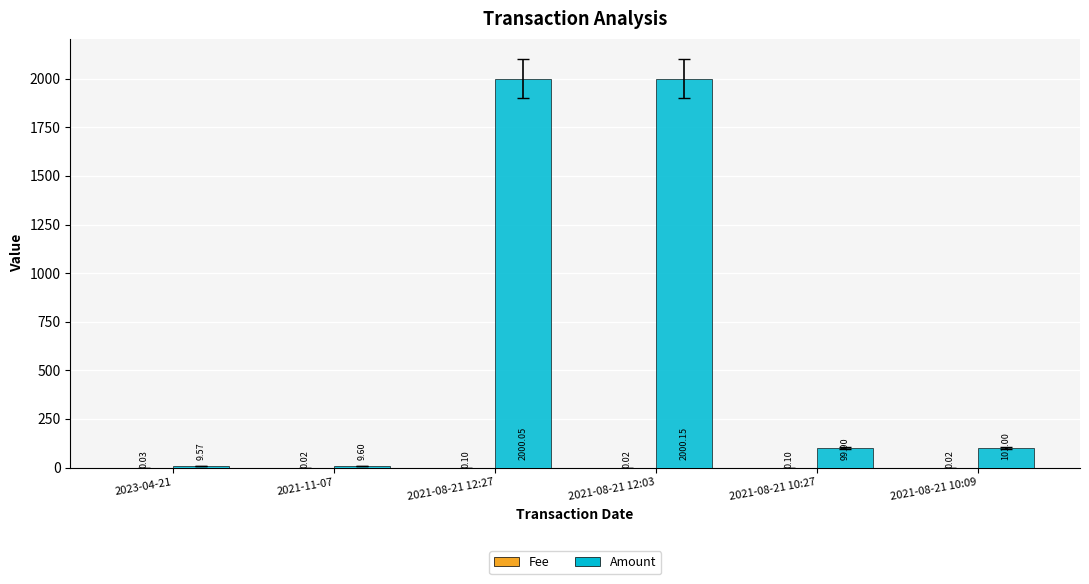

Does the chart contain stacked bars?

No